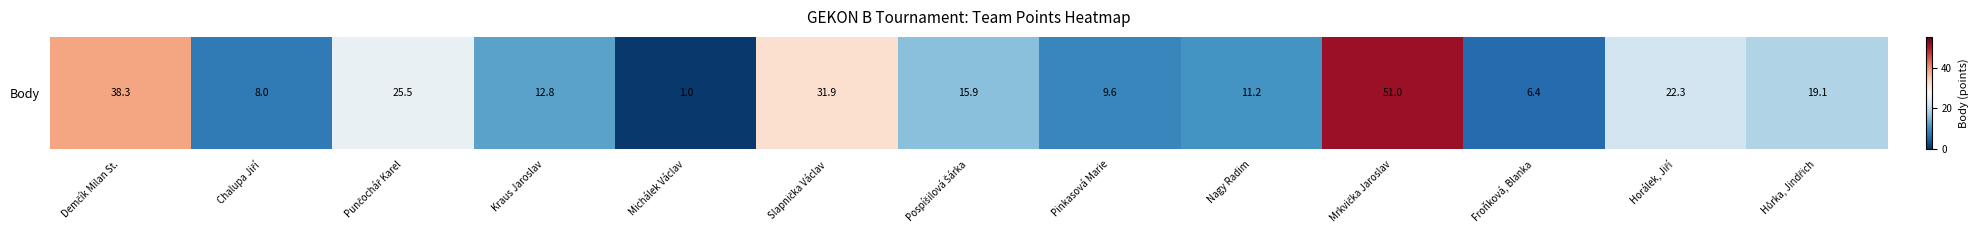

Where does the data first go above 0?

Demčík Milan St.